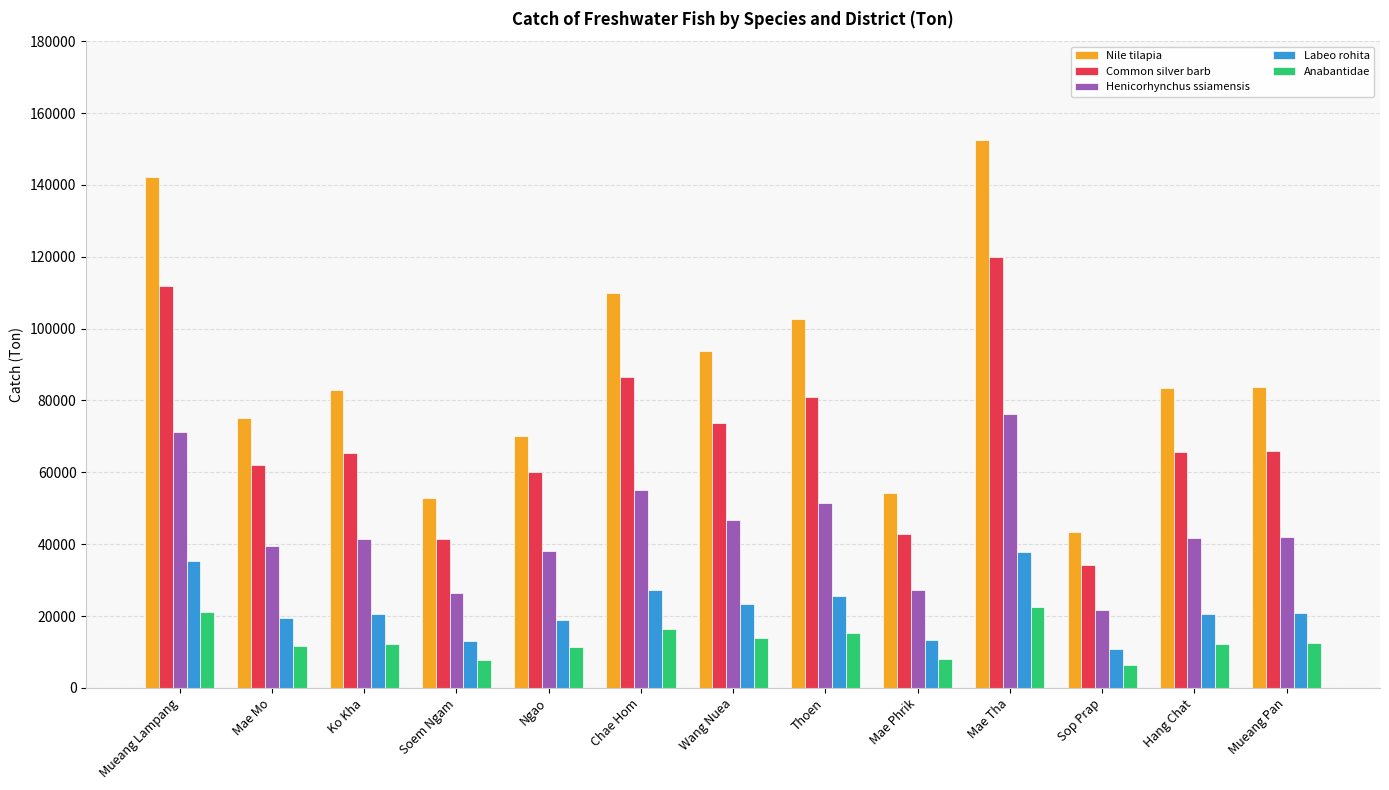

True or false: Common silver barb has a value of 65603 at Hang Chat.

True